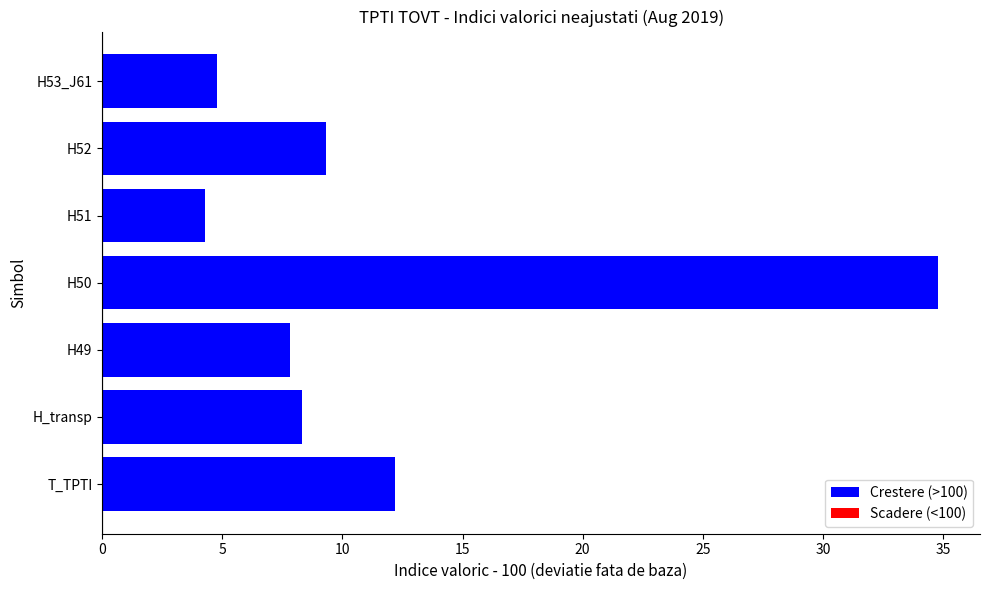

True or false: the data shows 12.2 at T_TPTI.

True